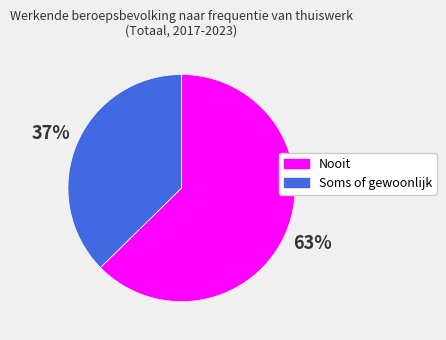

Count the number of slices in the pie.

2